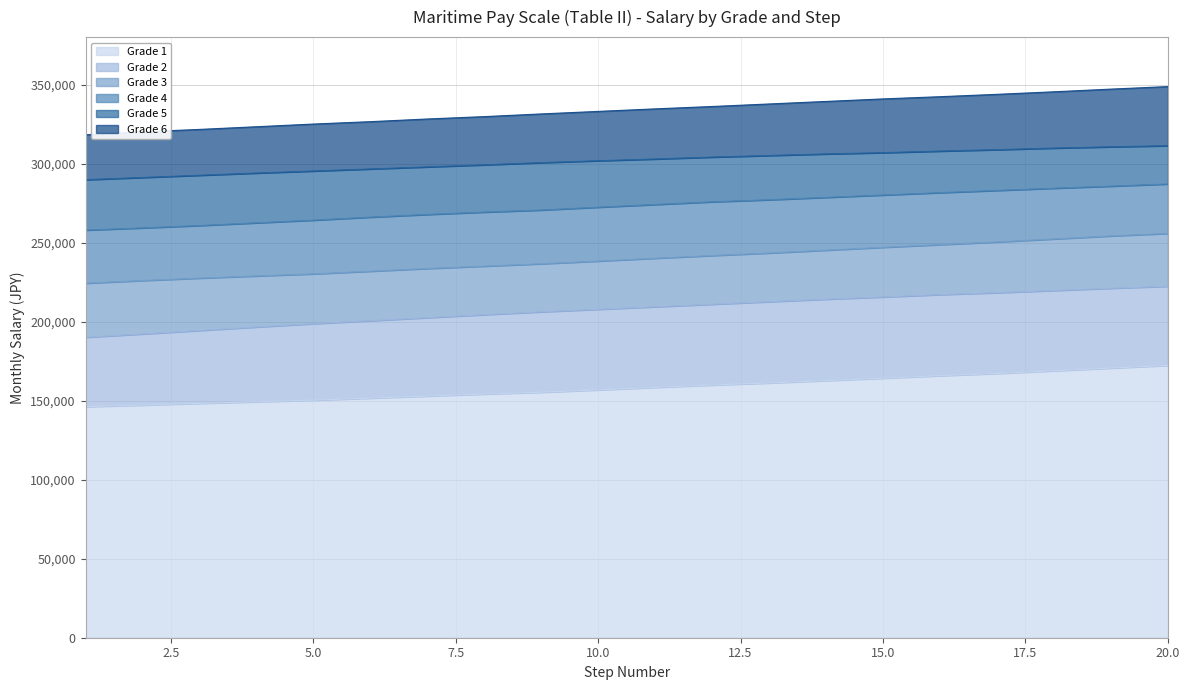

The Grade 2 series shows 112003 at 13. True or false?

False